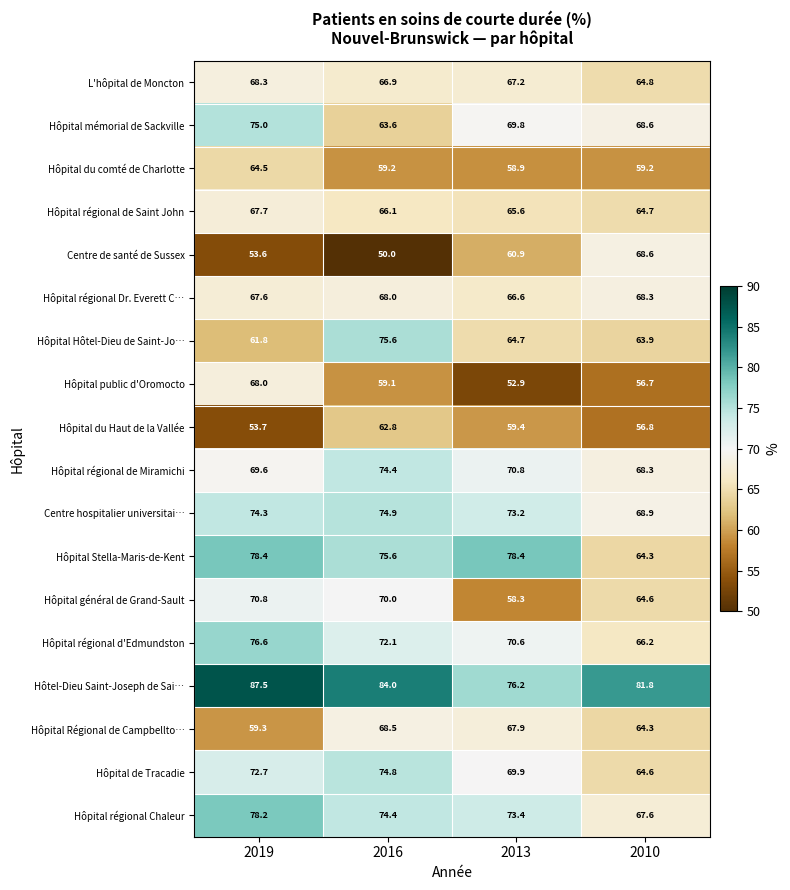

Which label corresponds to the largest value in the chart?

2019